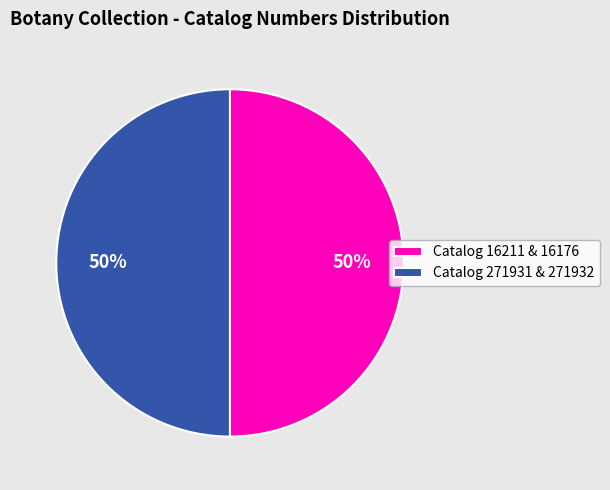

True or false: Catalog 271931 & 271932 accounts for 58% of the total.

False